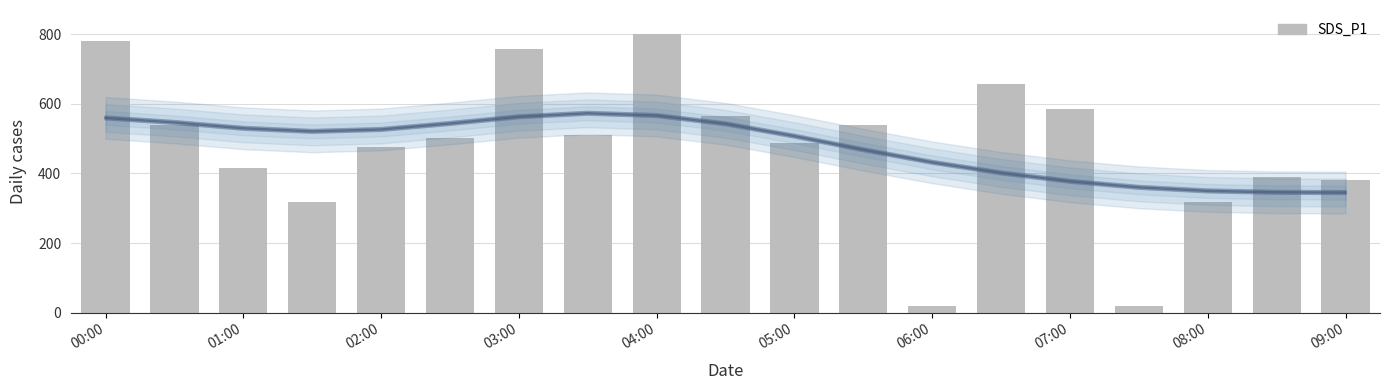

How many data points does each series have?

19